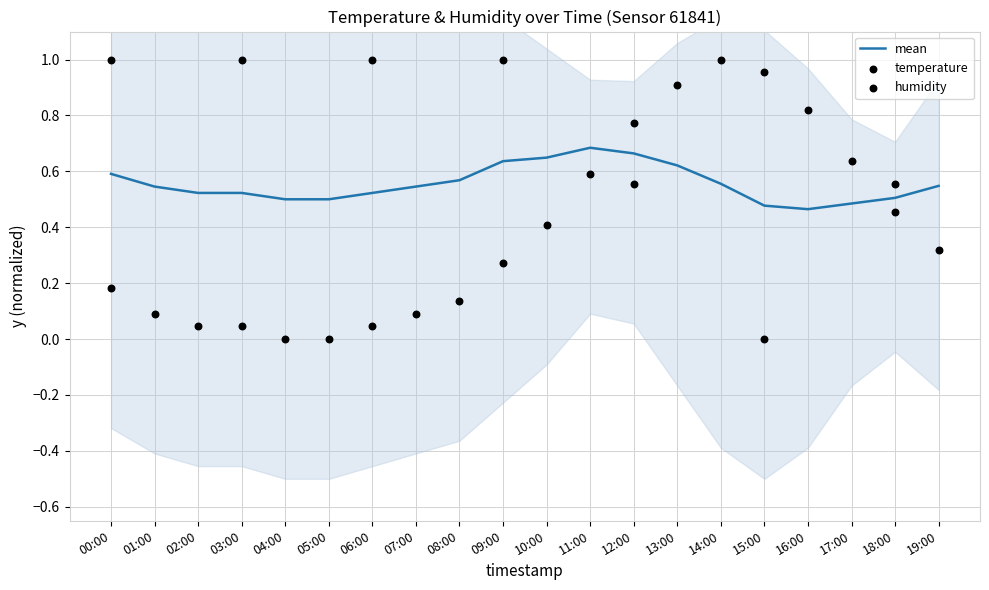

Between 10:00 and 17:00, which is larger?

17:00